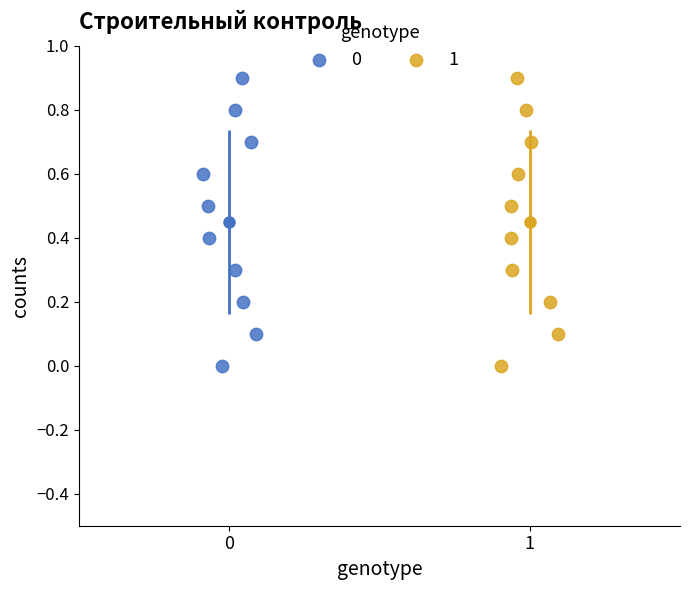

What are all the series names shown in the legend?

0, 1